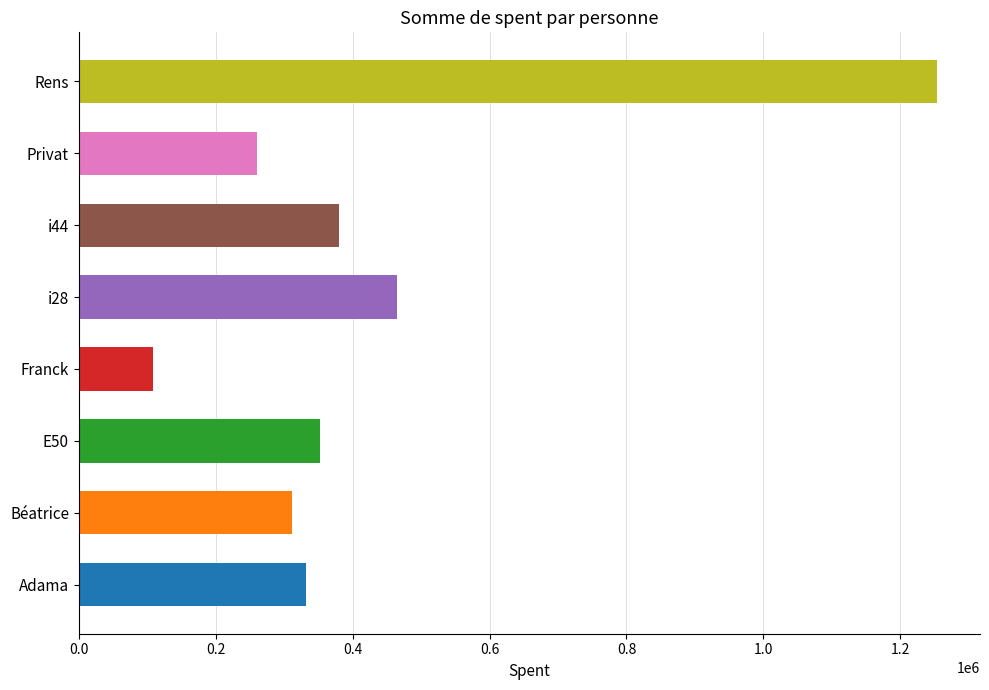

Rank the categories by value from highest to lowest.

Rens, i28, i44, E50, Adama, Béatrice, Privat, Franck